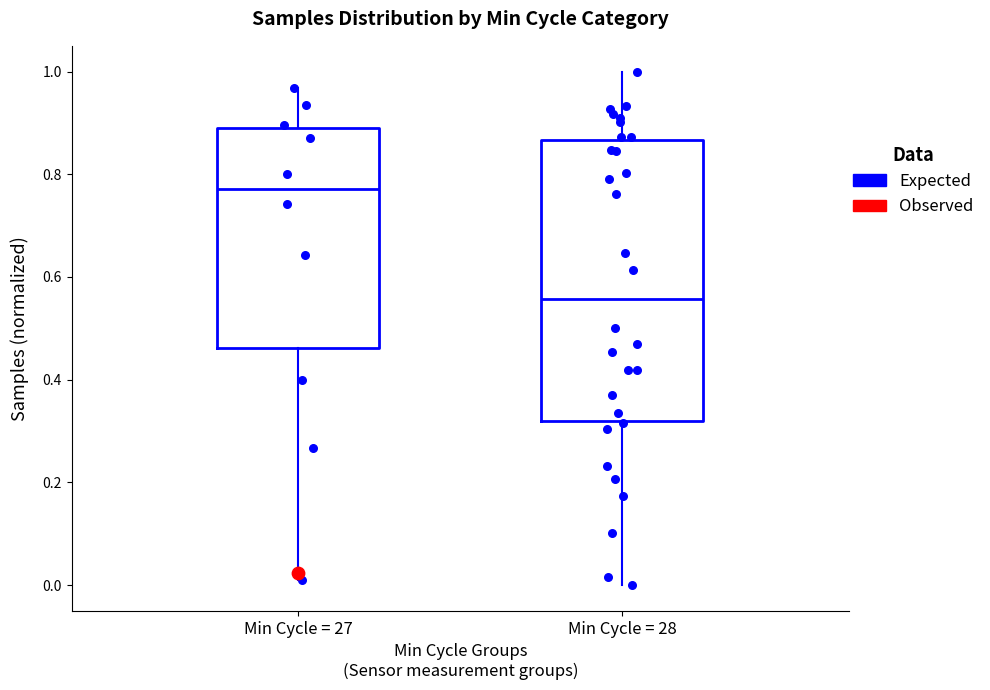

Comparing the boxes themselves (not the whiskers), which one is the tallest?

Min Cycle = 28